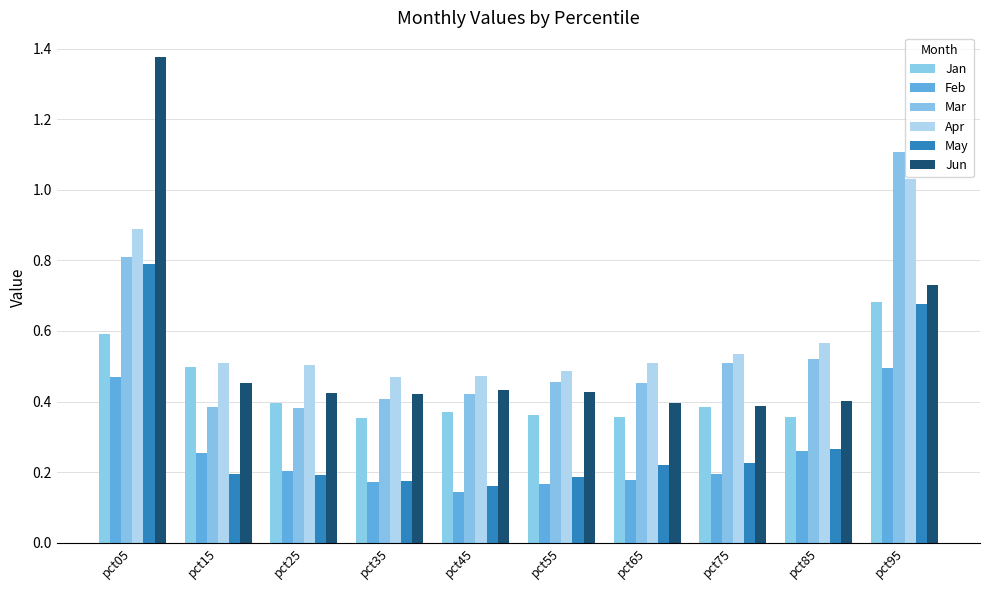

How many data points does each series have?

10